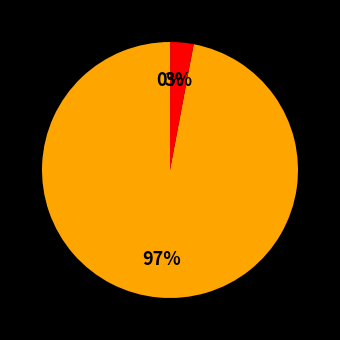

To the nearest percent, what is the difference between the largest and smallest slice percentages?

97%